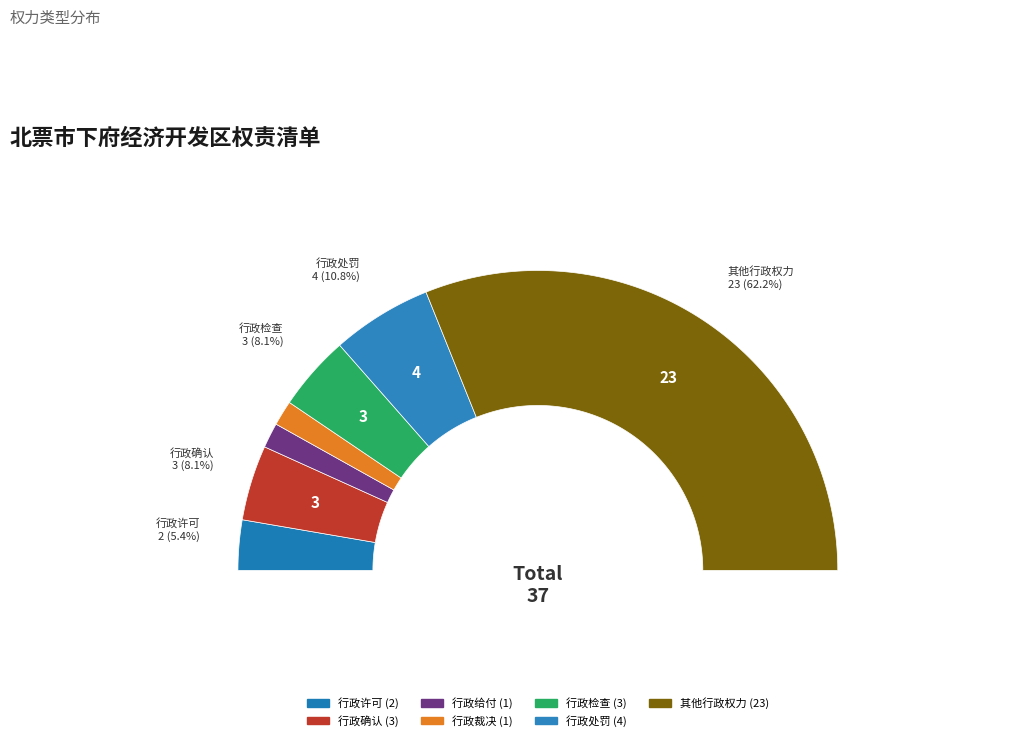

What percentage is NOT represented by 行政检查?

91.9%